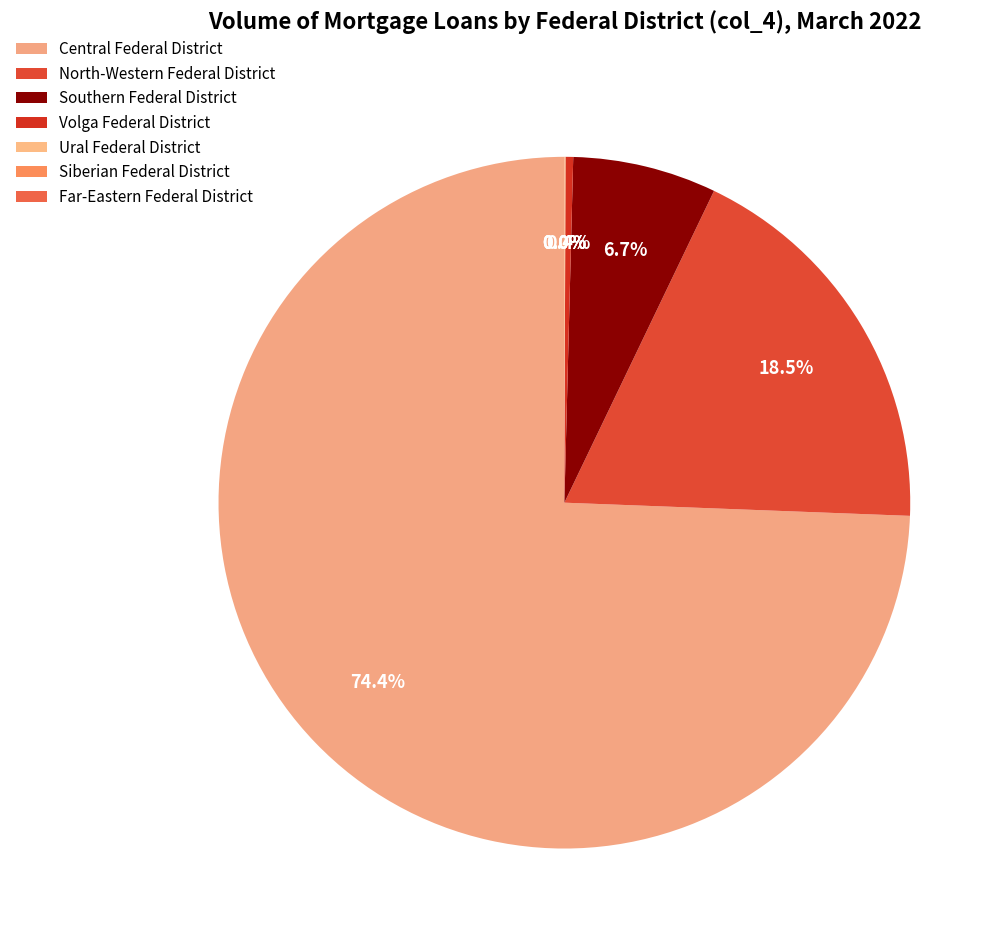

To the nearest percent, what is the average slice percentage?

14%